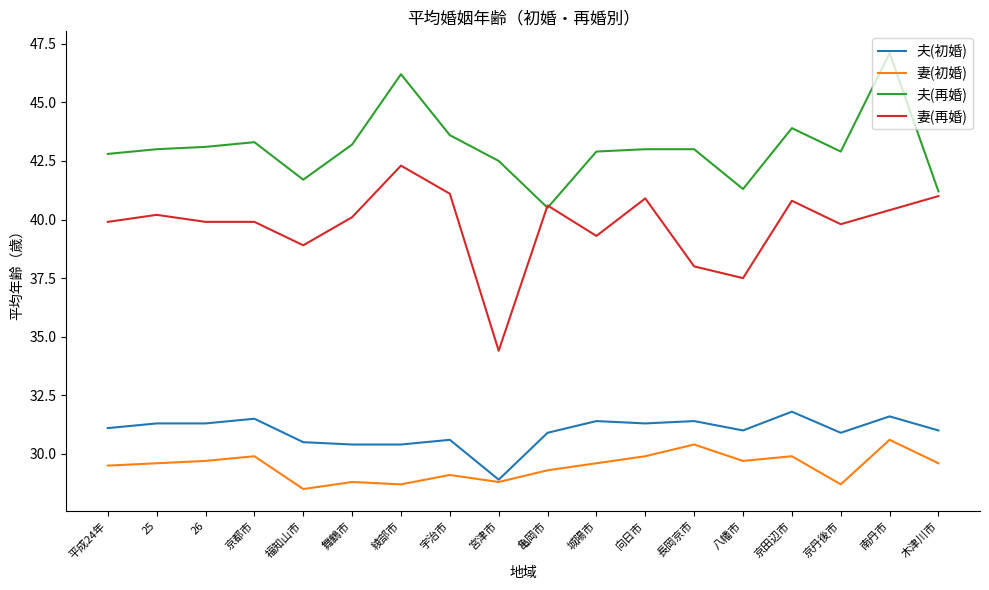

Between 福知山市 and 綾部市, which series saw the biggest shift?

夫(再婚)